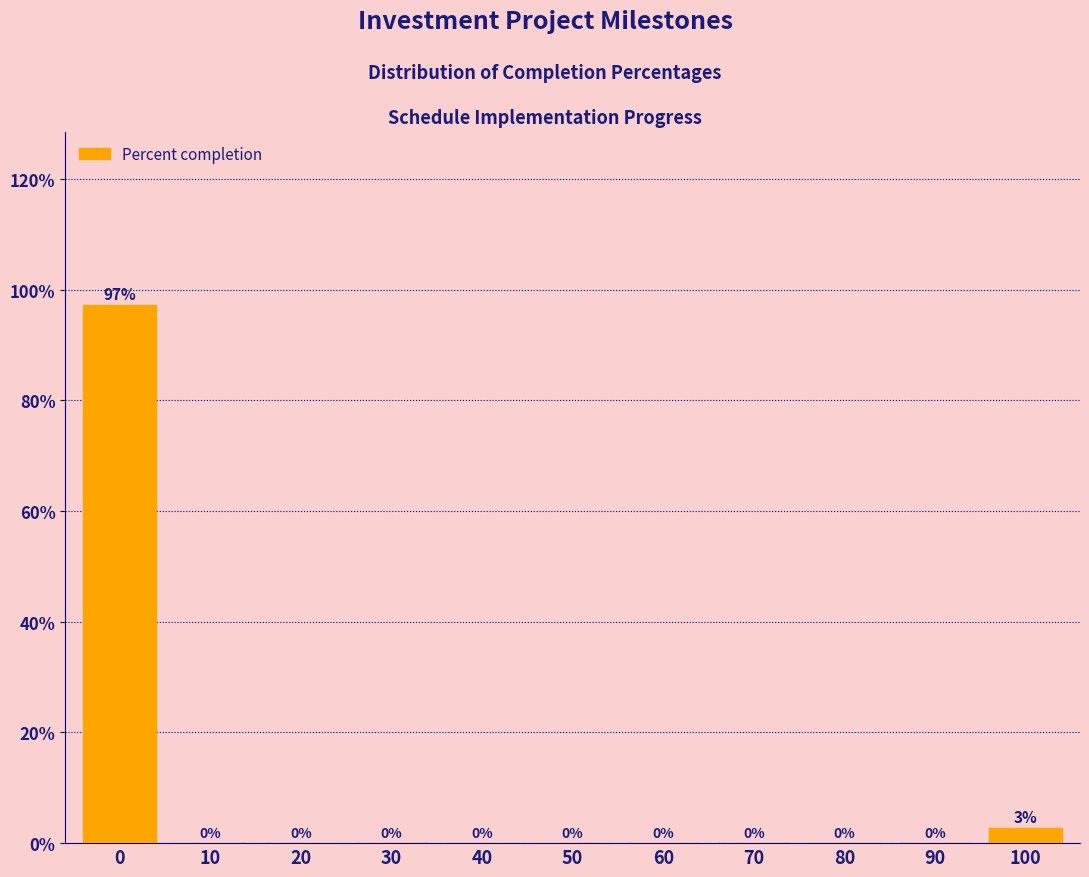

What is the maximum value shown in the chart?

97.3